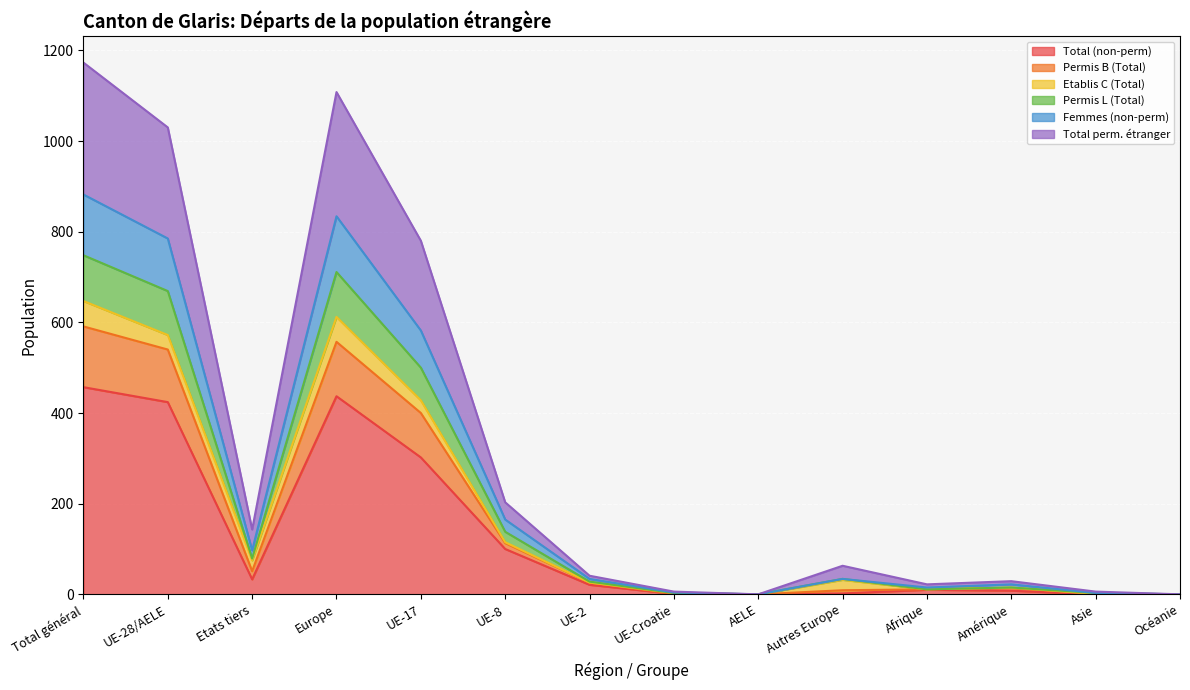

What is the total value across all series at Etats tiers?

399